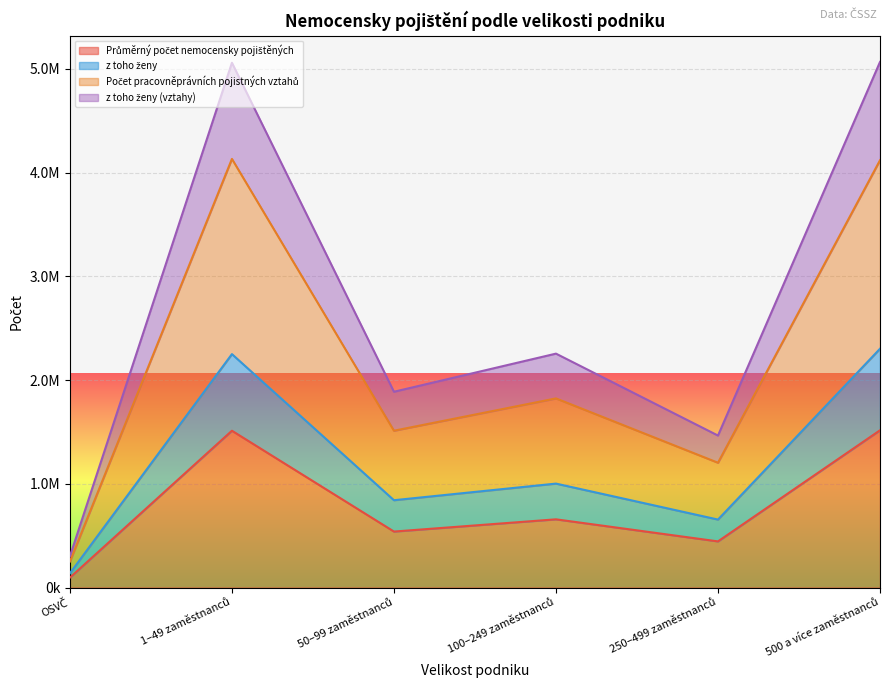

Reading right to left, extract all data points from this chart.

Průměrný počet nemocensky pojištěných: 1516003.3	444660.3	657479.5	539547.7	1511707.9	95403.7
z toho ženy: 2302270.6	655111.0	1001908.4	841762.7	2250552.4	136990.8
Počet pracovněprávních pojistných vztahů: 4119791.6	1203027.0	1823445.4	1511850.7	4132587.4	250364.8
z toho ženy (vztahy): 5067433.6	1465225.0	2255116.4	1887583.7	5059552.4	300677.8